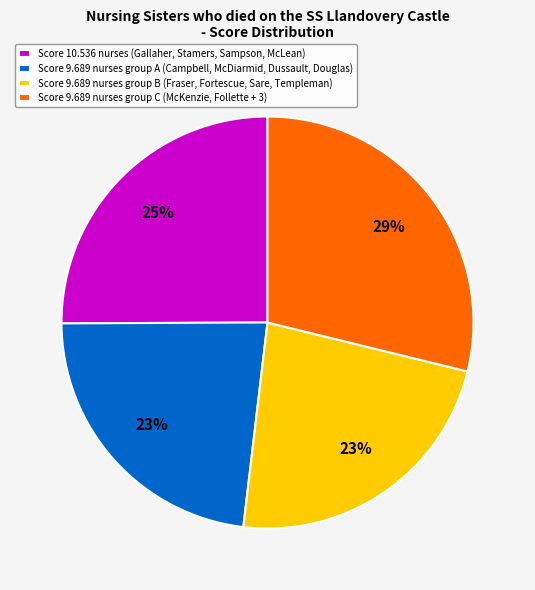

To the nearest percent, what is the difference between the largest and smallest slice percentages?

6%